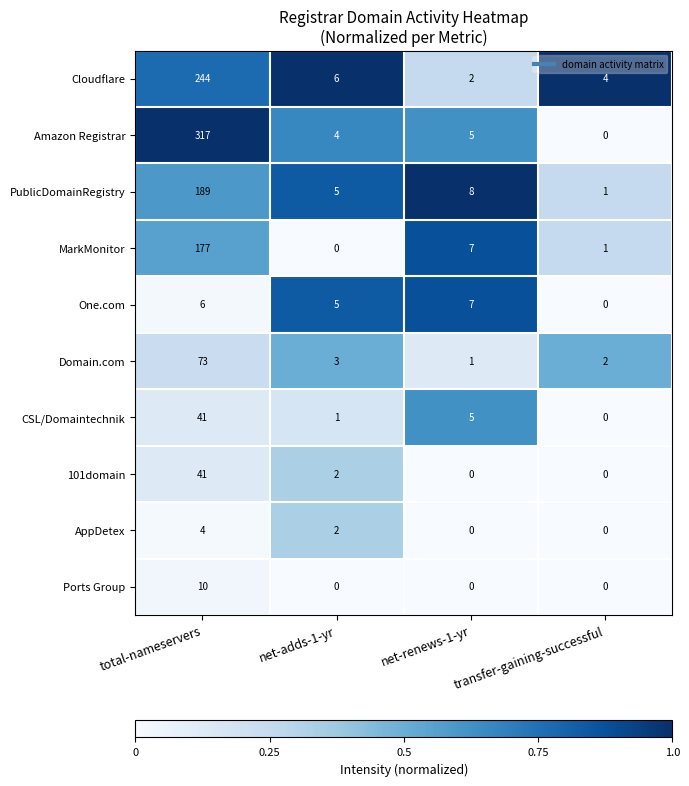

At which category is the sum across all series the highest?

total-nameservers